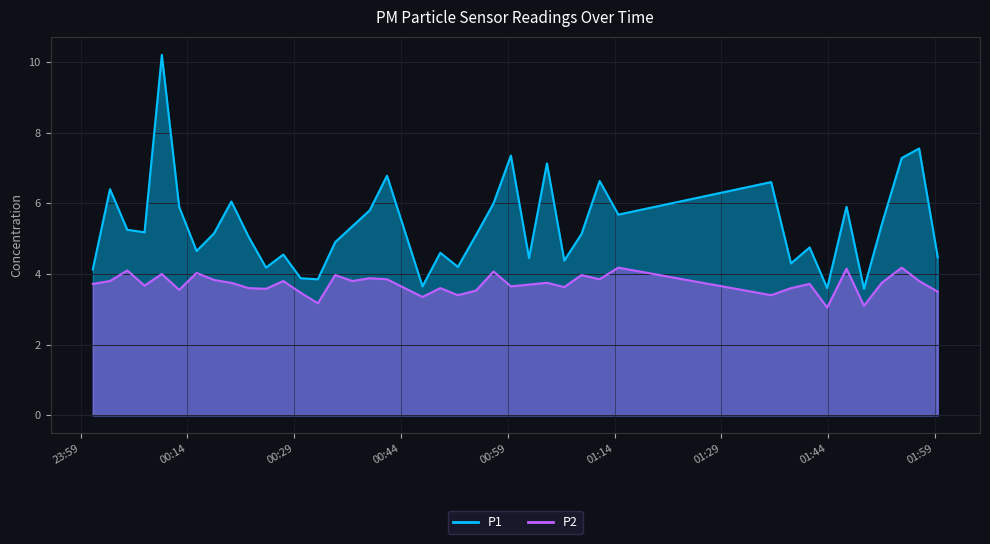

What is the spread (max minus min) of values at 2022-10-17T01:06:56?

0.8